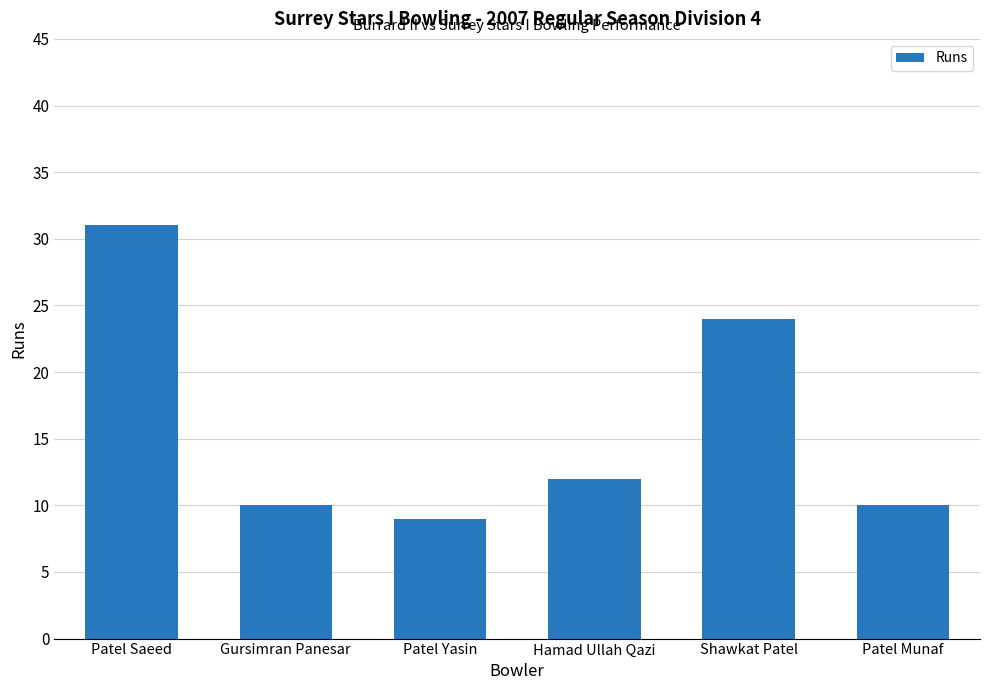

Reading left to right, extract all data points from this chart.

31	10	9	12	24	10